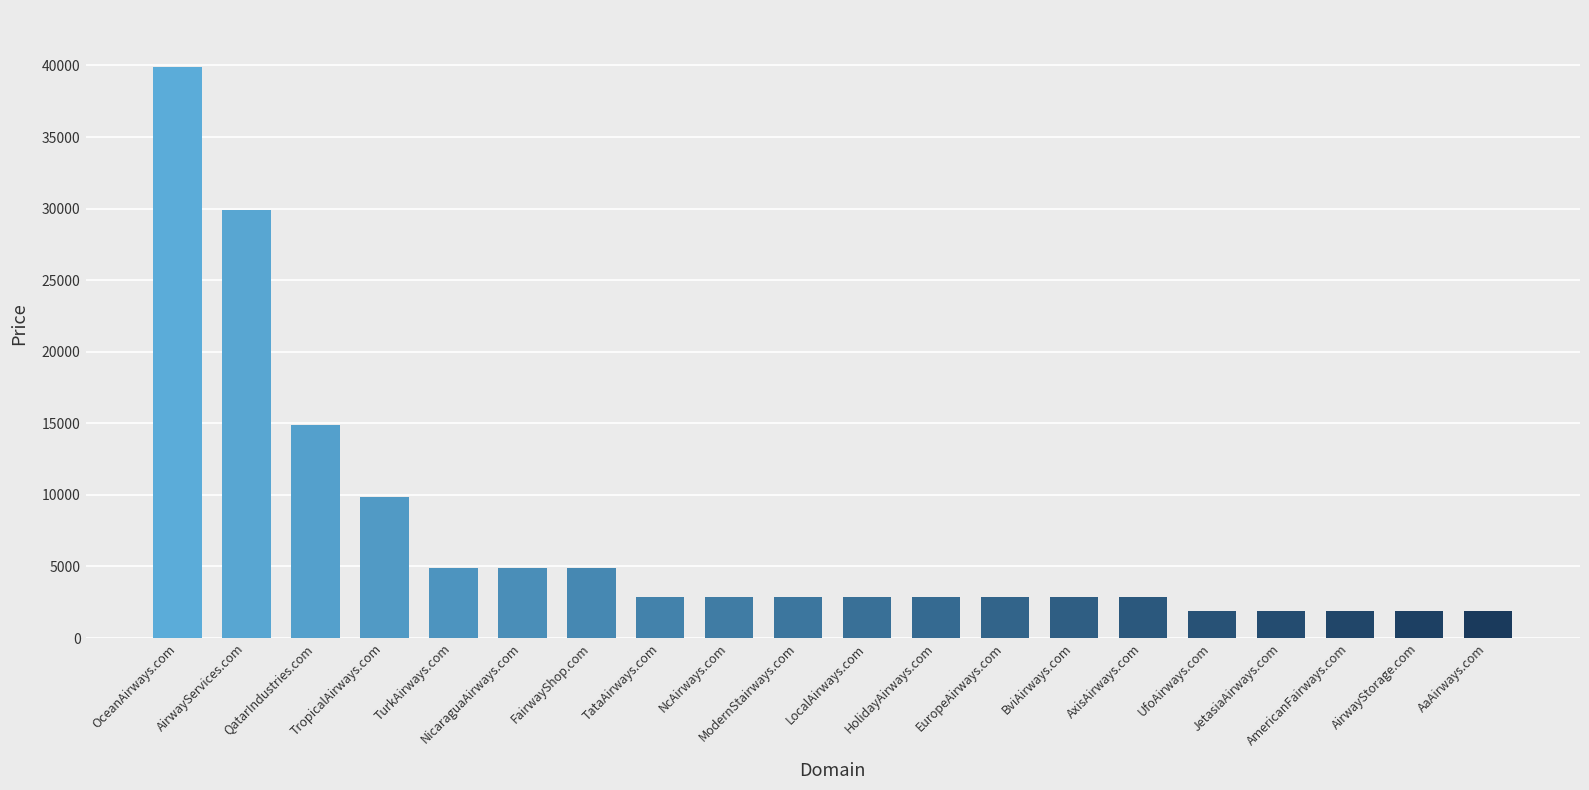

What is the value of the 15th bar from the left?

2888